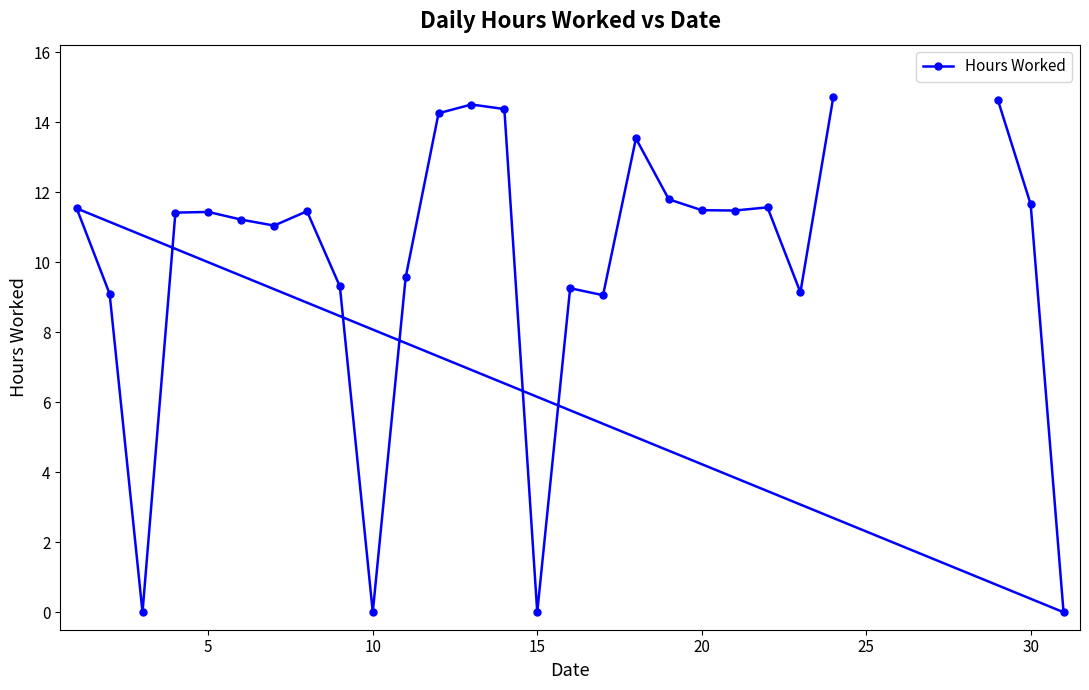

What value does the data have at 5?

11.4